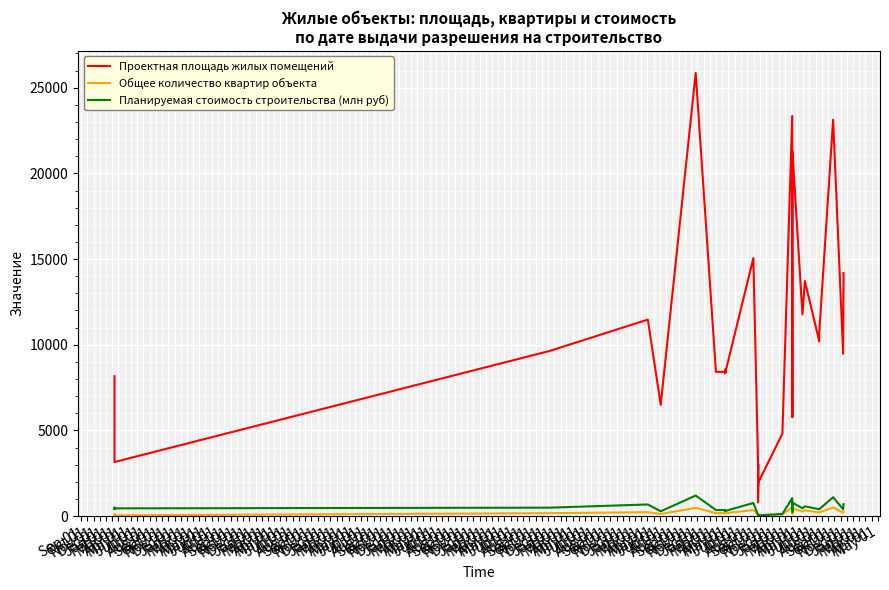

Which series has the largest total across all categories?

Проектная площадь жилых помещений